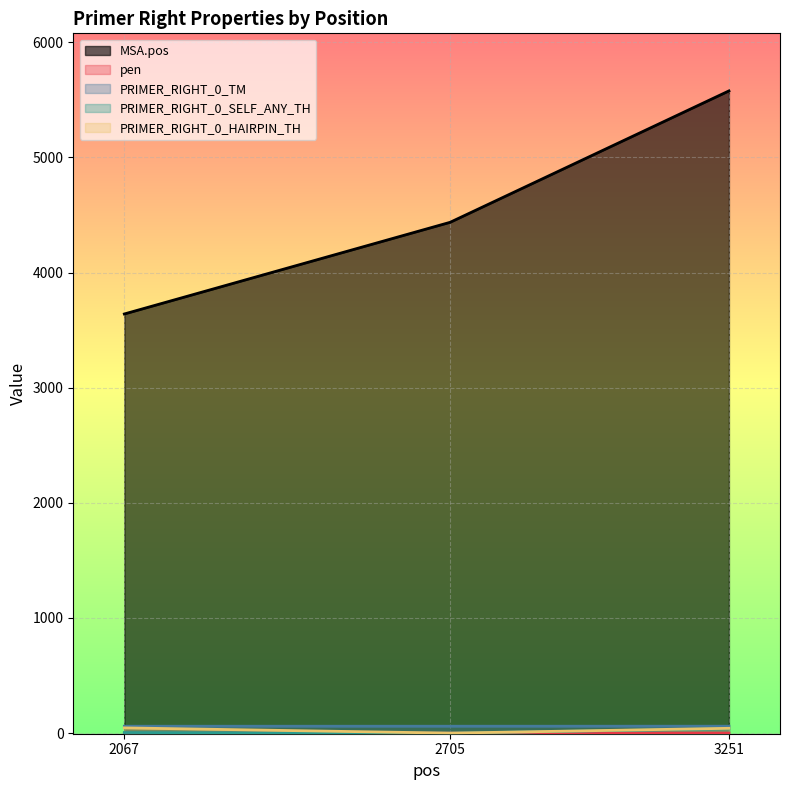

What are all the series names shown in the legend?

MSA.pos, pen, PRIMER_RIGHT_0_TM, PRIMER_RIGHT_0_SELF_ANY_TH, PRIMER_RIGHT_0_HAIRPIN_TH